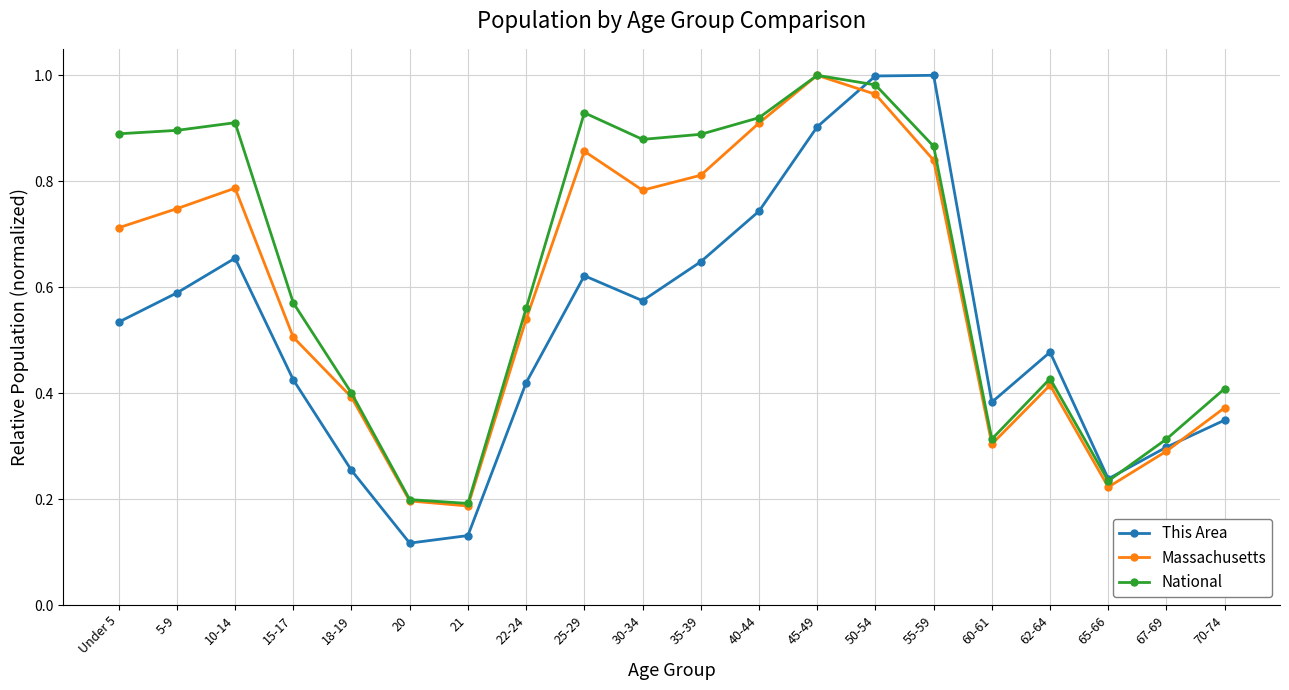

List the series in order of their overall mean, lowest first.

This Area, Massachusetts, National